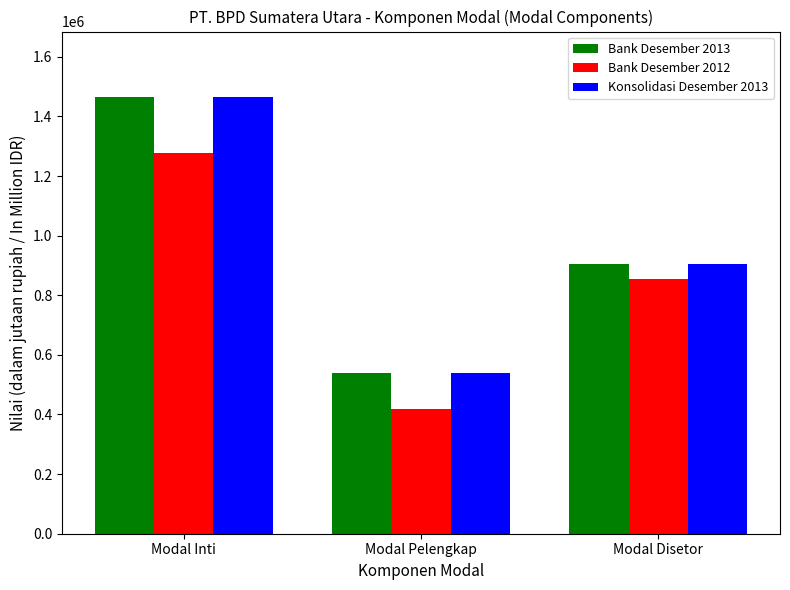

How many values in the Konsolidasi Desember 2013 series are below 906523?

1